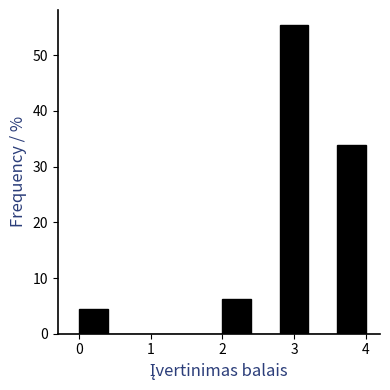

Over which range of the x-axis is the bar tallest?

2.8 to 3.2